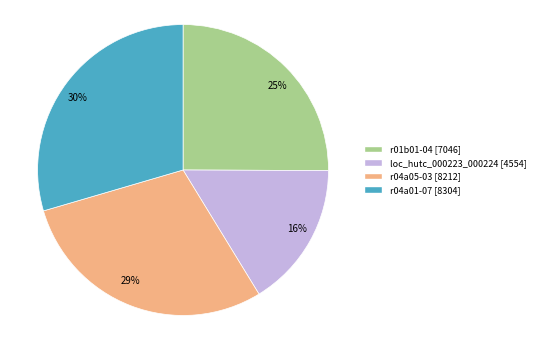

True or false: r01b01-04 accounts for 11% of the total.

False